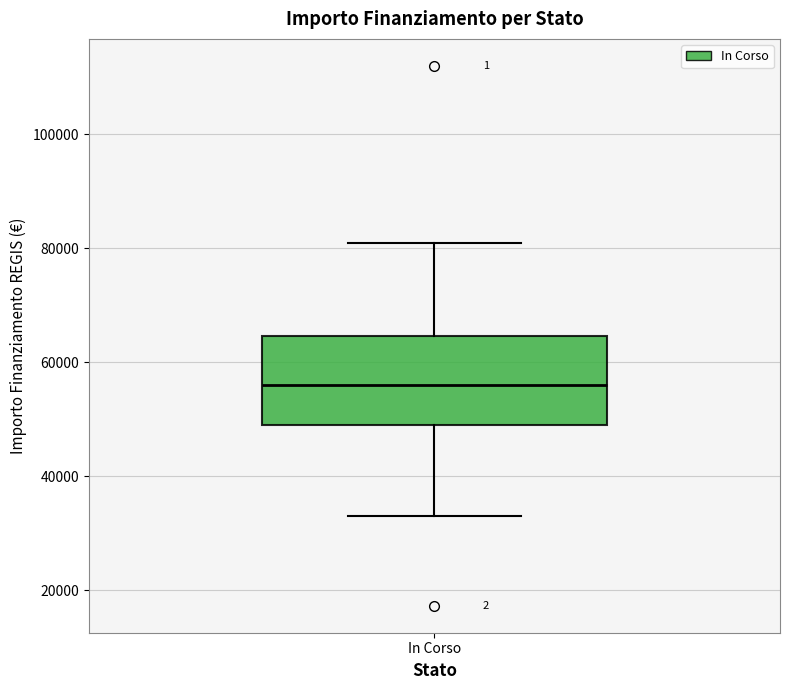

Where does the median line of the box for In Corso sit on the y-axis? The values are not printed on the chart, so give them approximately, as read against the axis.

56000